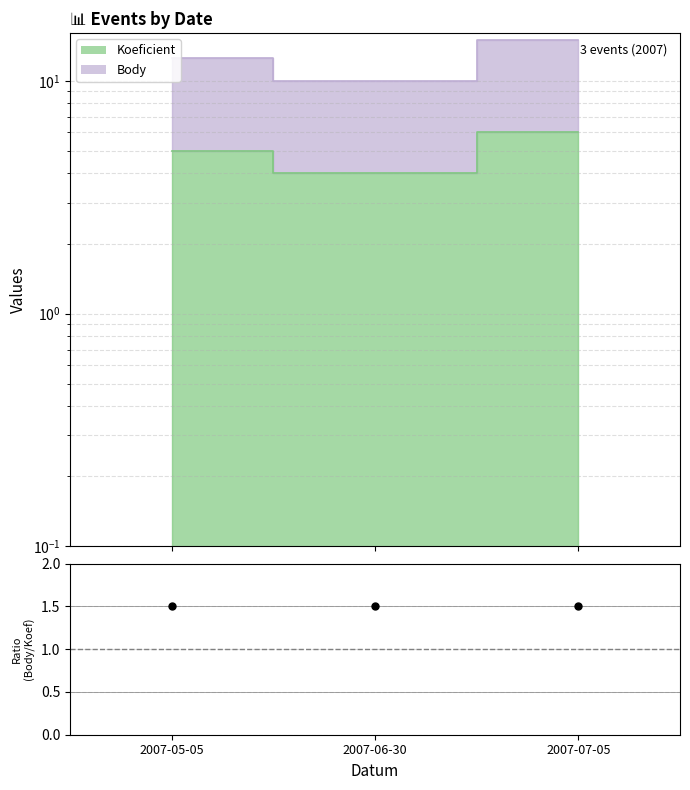

Is the value of Koeficient at 2007-05-05 greater than the value of Body at 2007-05-05?

No